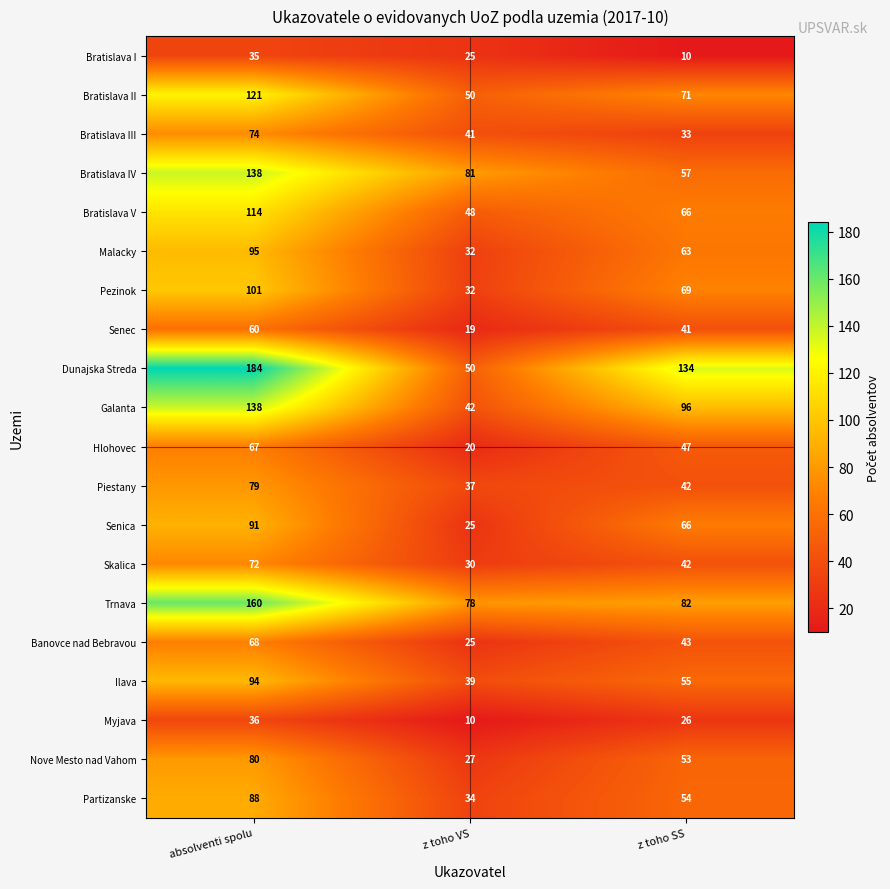

List the labels in order of Ilava value, smallest first.

z toho VS, z toho SS, absolventi spolu